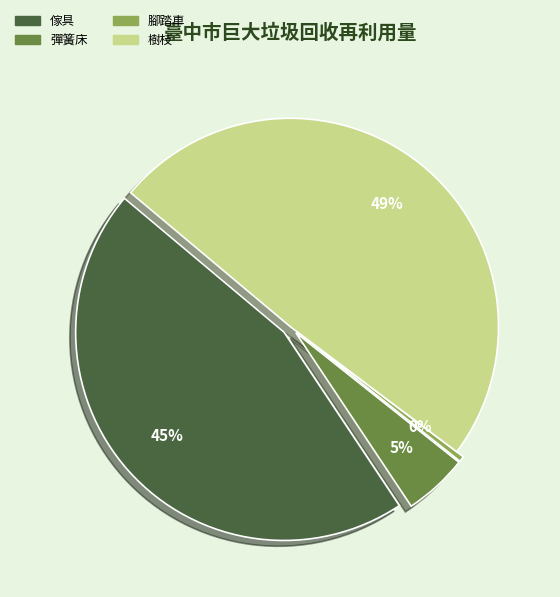

True or false: 彈簧床 accounts for 5% of the total.

True